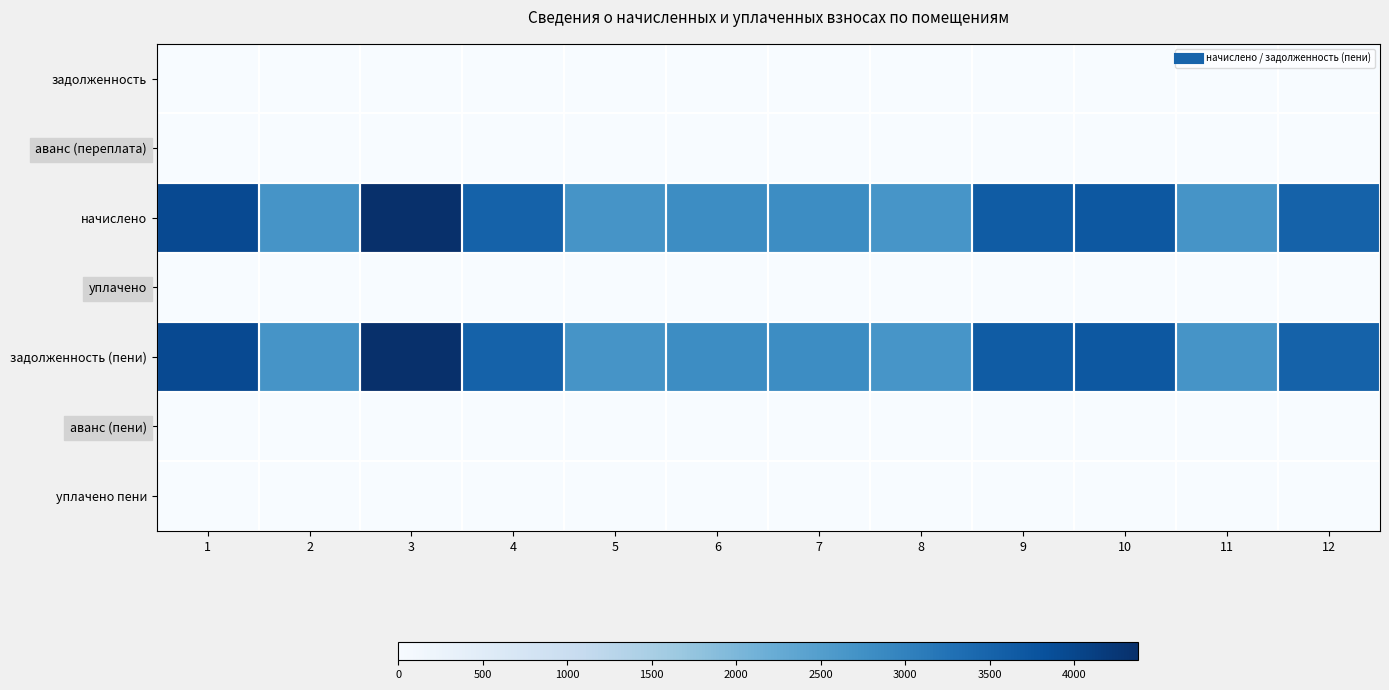

Reading left to right, extract all data points from this chart.

задолженность: 1=0.0	2=0.0	3=0.0	4=0.0	5=0.0	6=0.0	7=0.0	8=0.0	9=0.0	10=0.0	11=0.0	12=0.0
аванс (переплата): 1=0.0	2=0.0	3=0.0	4=0.0	5=0.0	6=0.0	7=0.0	8=0.0	9=0.0	10=0.0	11=0.0	12=0.0
начислено: 1=3943.1	2=2677.3	3=4380.0	4=3528.6	5=2677.3	6=2811.7	7=2811.7	8=2666.1	9=3640.7	10=3707.8	11=2677.3	12=3528.6
уплачено: 1=0.0	2=0.0	3=0.0	4=0.0	5=0.0	6=0.0	7=0.0	8=0.0	9=0.0	10=0.0	11=0.0	12=0.0
задолженность (пени): 1=3943.1	2=2677.3	3=4380.0	4=3528.6	5=2677.3	6=2811.7	7=2811.7	8=2666.1	9=3640.7	10=3707.8	11=2677.3	12=3528.6
аванс (пени): 1=0.0	2=0.0	3=0.0	4=0.0	5=0.0	6=0.0	7=0.0	8=0.0	9=0.0	10=0.0	11=0.0	12=0.0
уплачено пени: 1=0.0	2=0.0	3=0.0	4=0.0	5=0.0	6=0.0	7=0.0	8=0.0	9=0.0	10=0.0	11=0.0	12=0.0